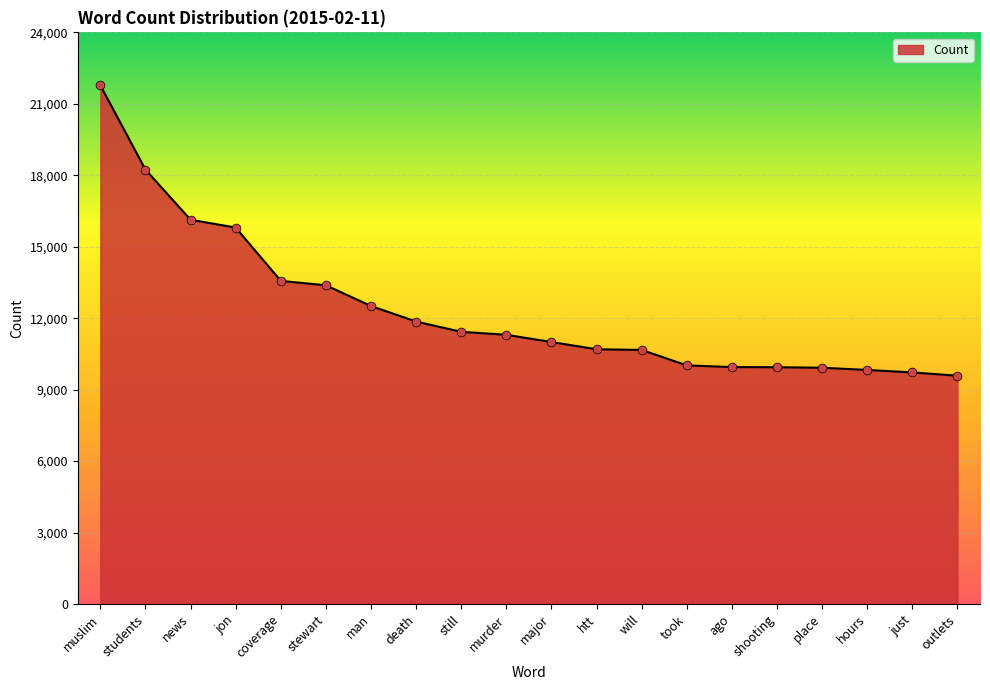

What is the change in value from news to death?

-4275